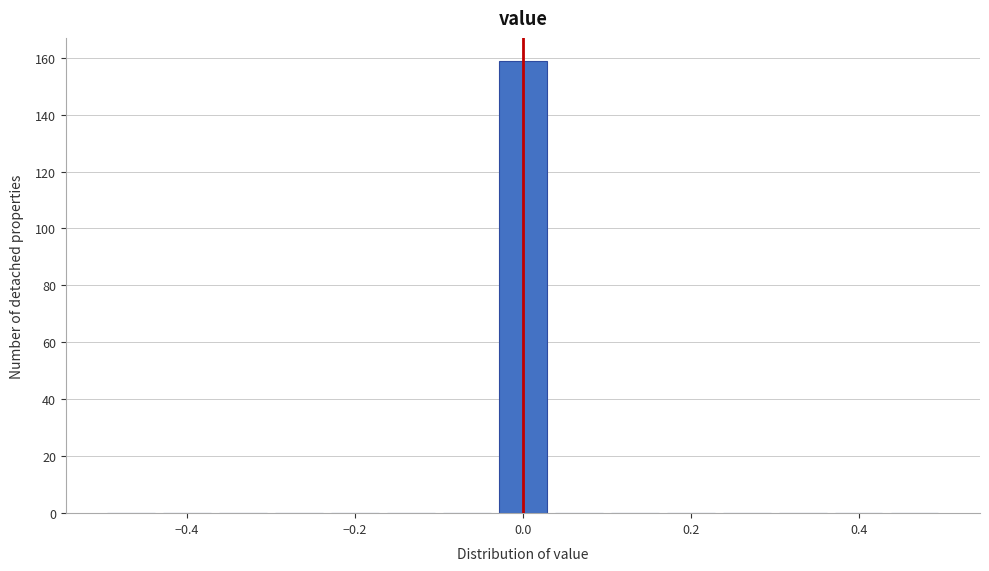

Read against the x-axis, roughly where is the centre of the tallest bar?

0.00